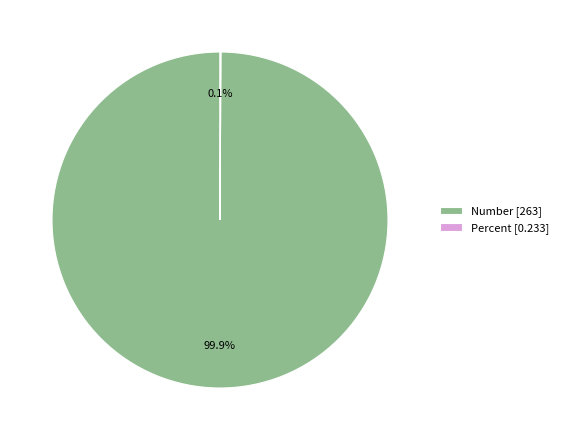

How much of the chart is everything except Number [263]?

0.1%